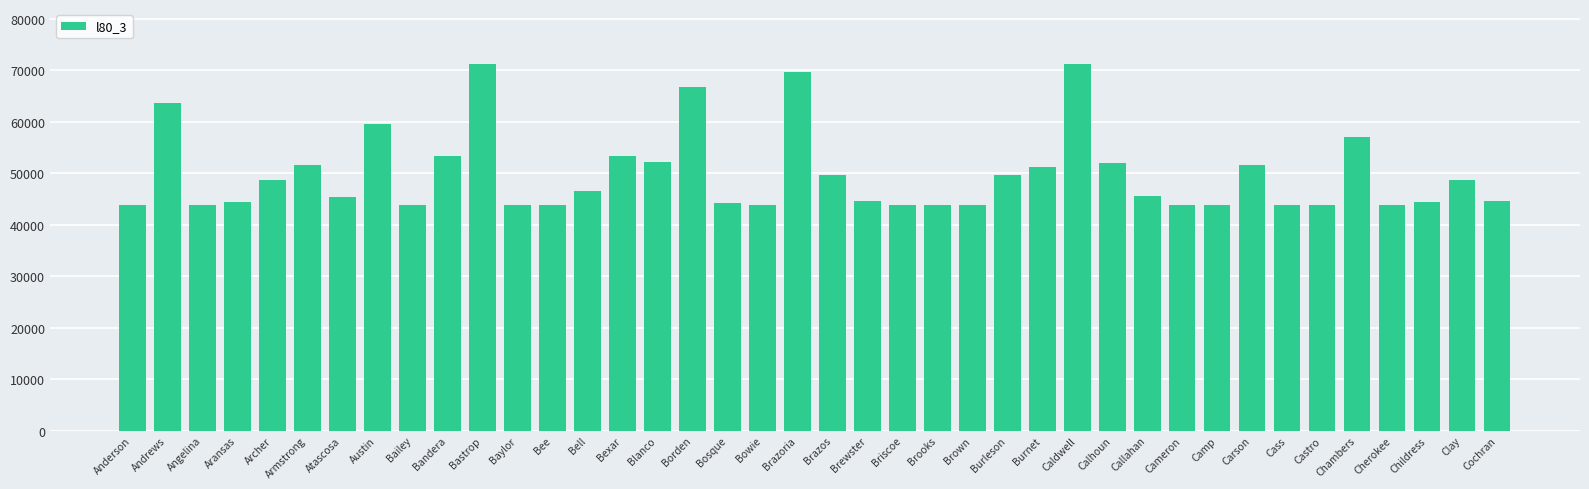

What is the minimum value shown in the chart?

43850